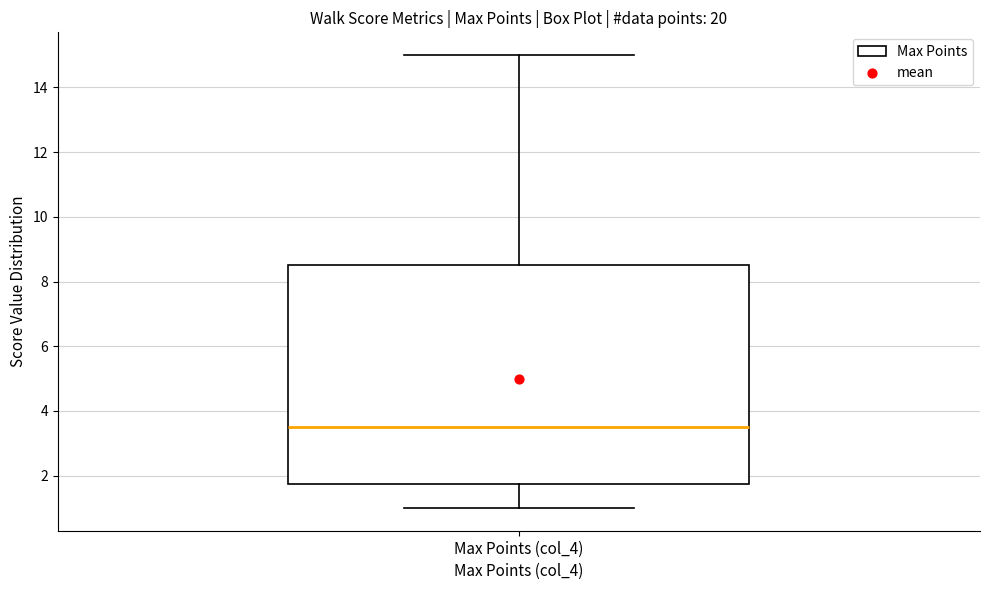

Transcribe this box plot: give where the median line is, the range the box spans, and where the two whiskers end, as read against the y-axis. The values are not printed on the chart, so give them approximately, as read against the axis.

median 3.6, box 1.8 to 8.6, whiskers 1.0 to 15.0